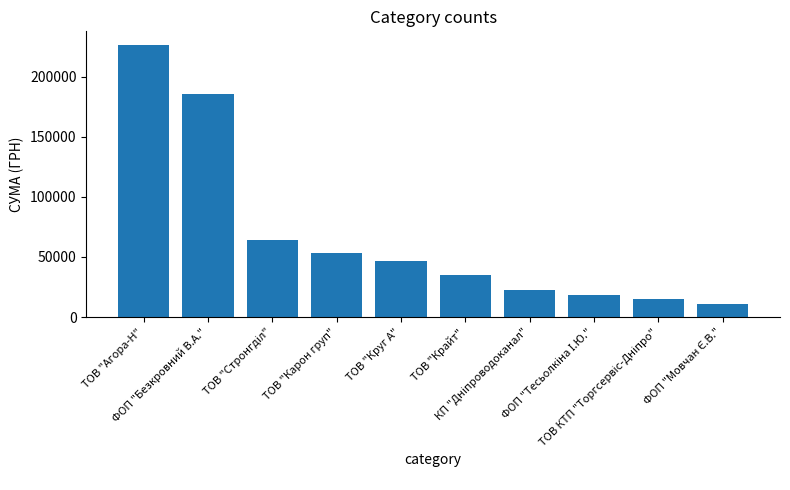

Count the number of values greater than 46838.

5